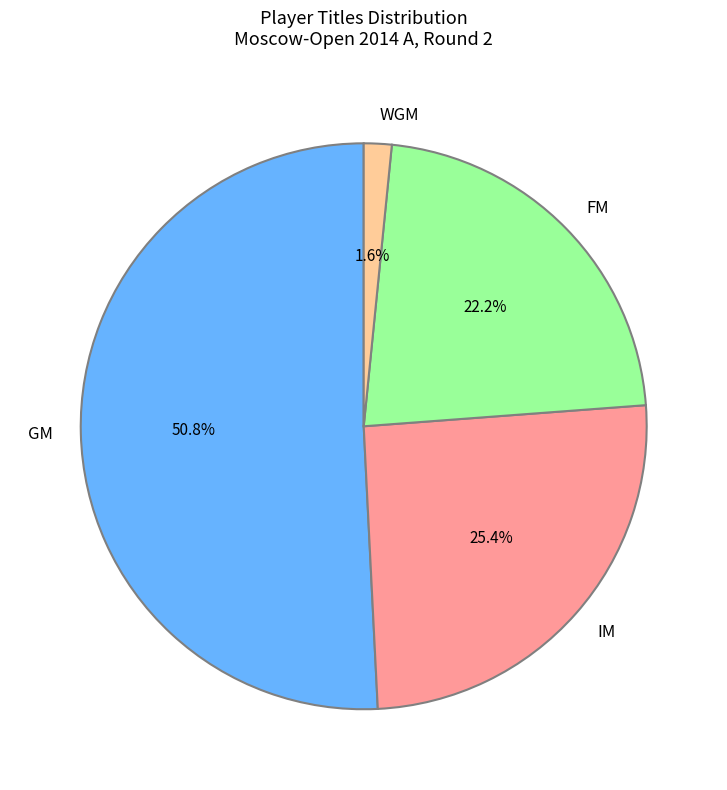

Rank the categories by value from lowest to highest.

WGM, FM, IM, GM